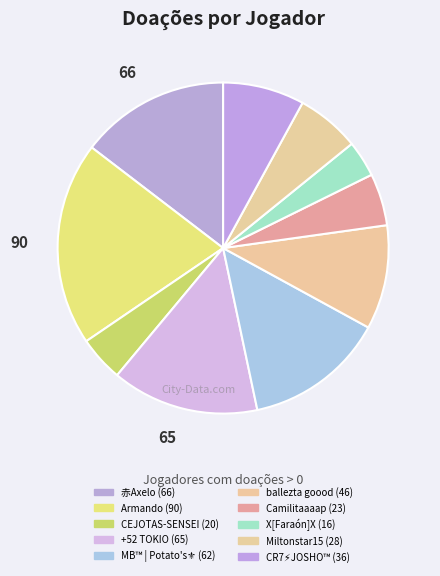

Is there a majority slice in this chart?

No